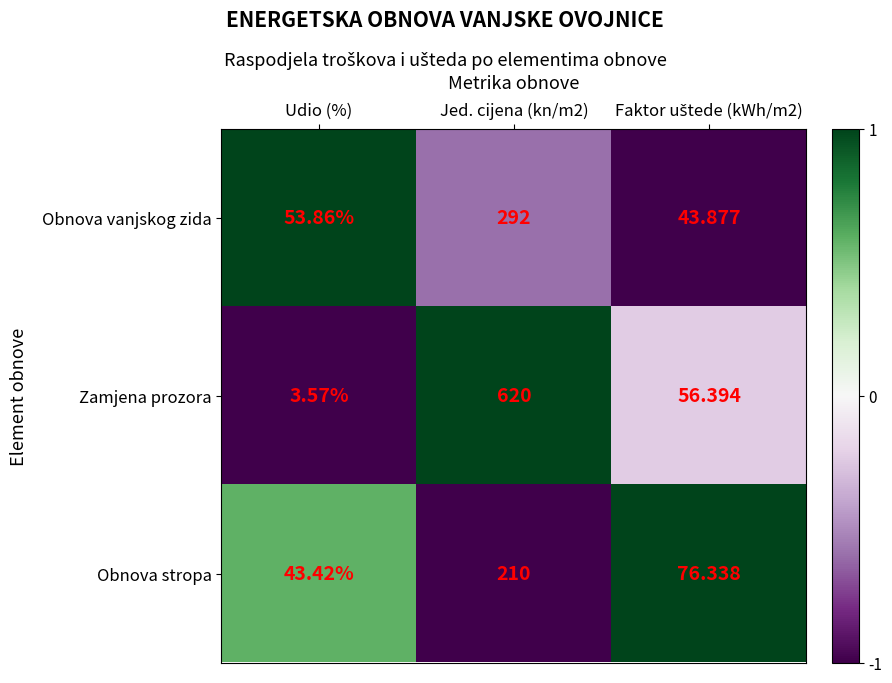

At which category does the chart reach its minimum across all series?

Udio (%)